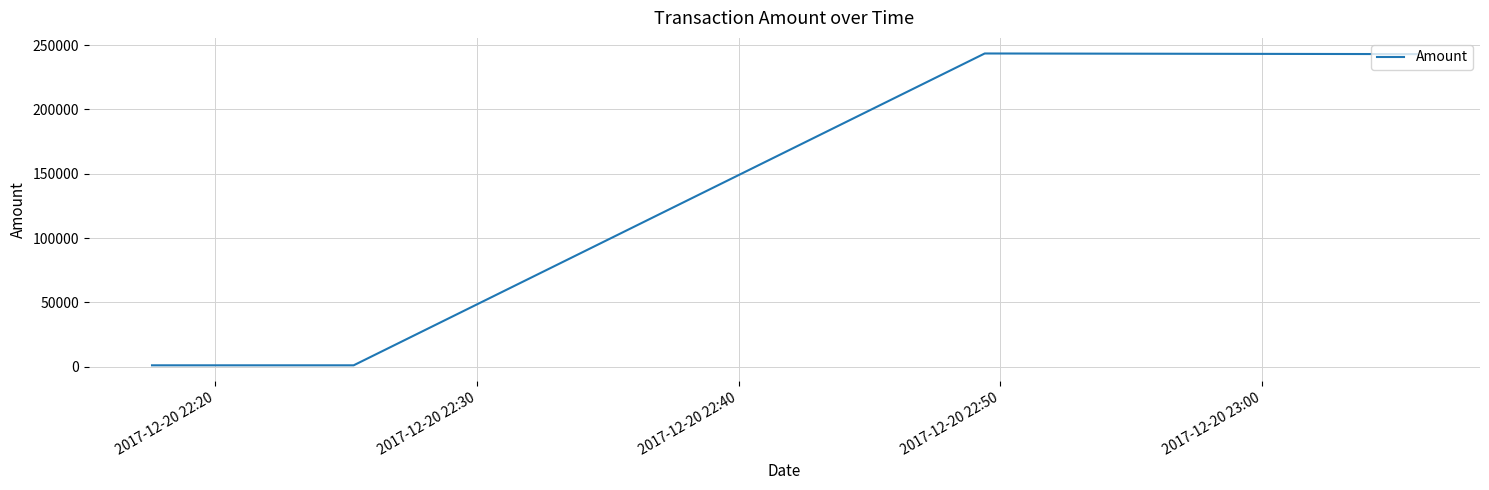

What is the average value?

122121.0